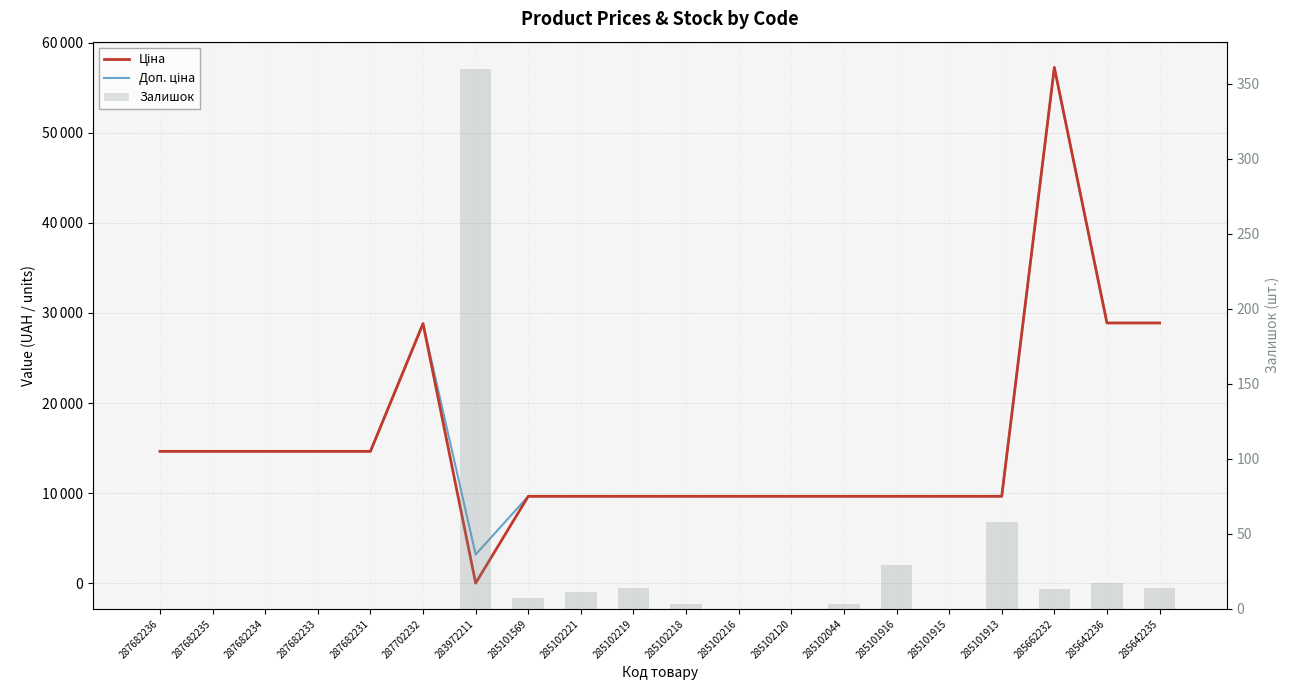

What position from the right is 285642235?

1